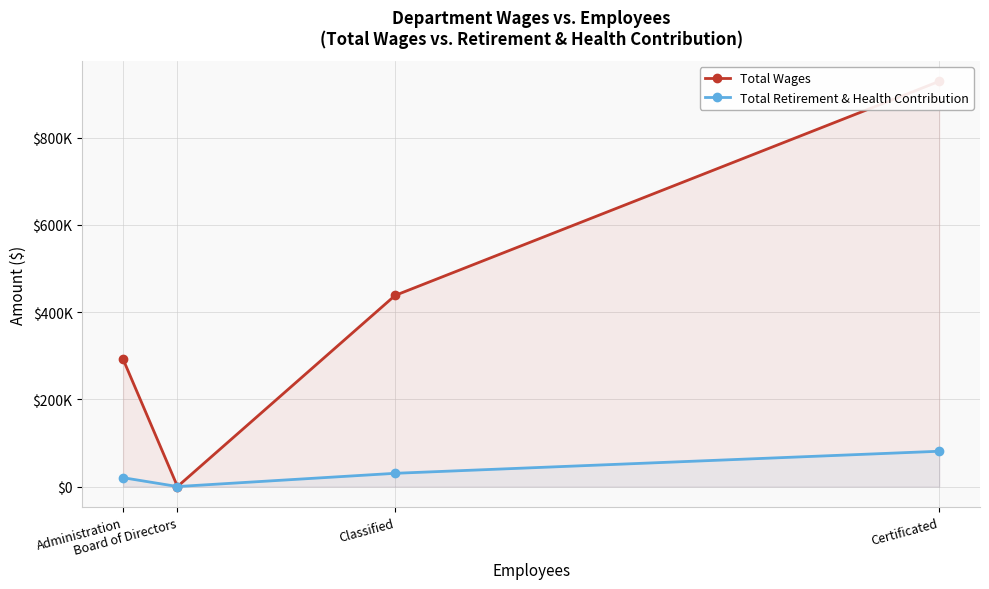

The value of Total Wages at Classified is 438191. True or false?

True